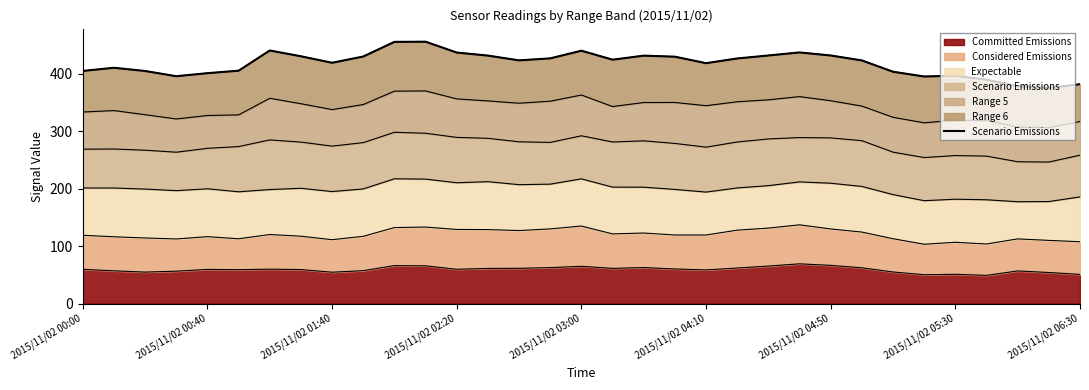

Is it true that Committed Emissions equals 111.1 at 2015/11/02 03:00?

False